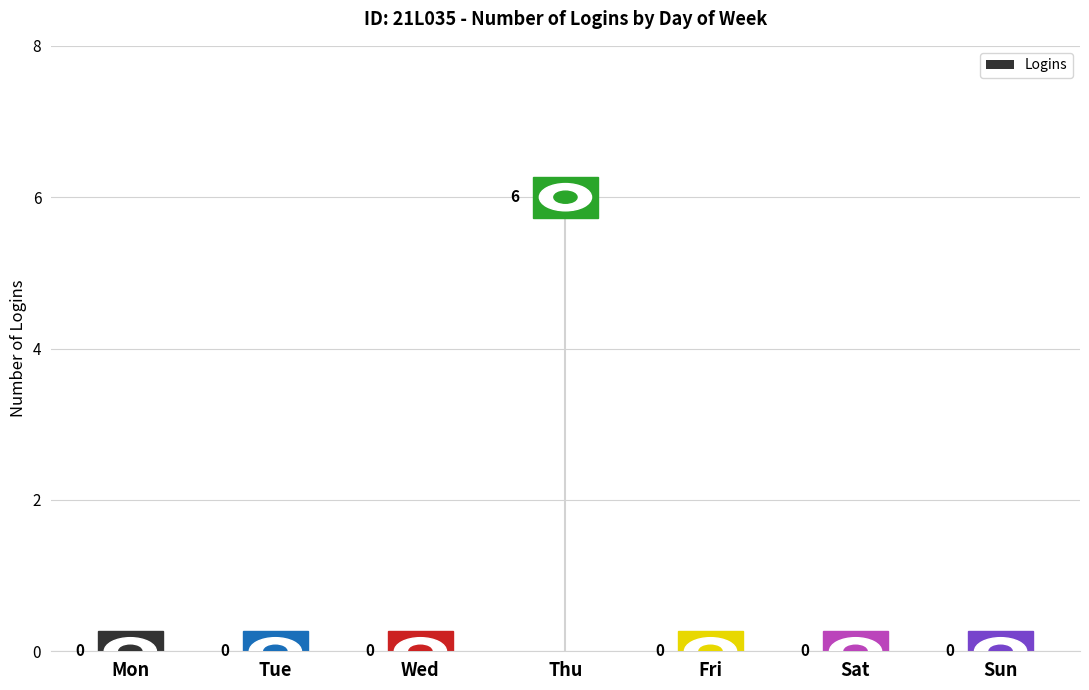

Count the values in the range 0 to 1.

6